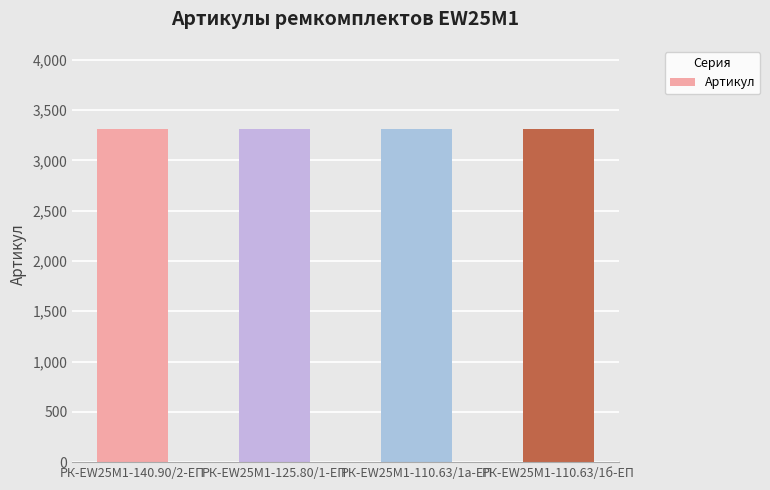

How many values are between 3309 and 3311?

3